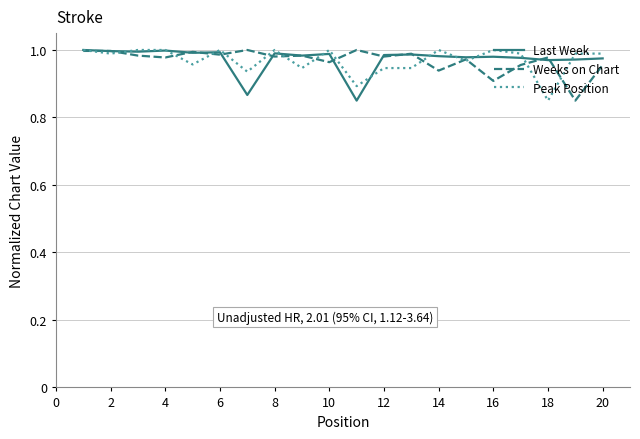

Is this an area chart (filled region under the line)?

No